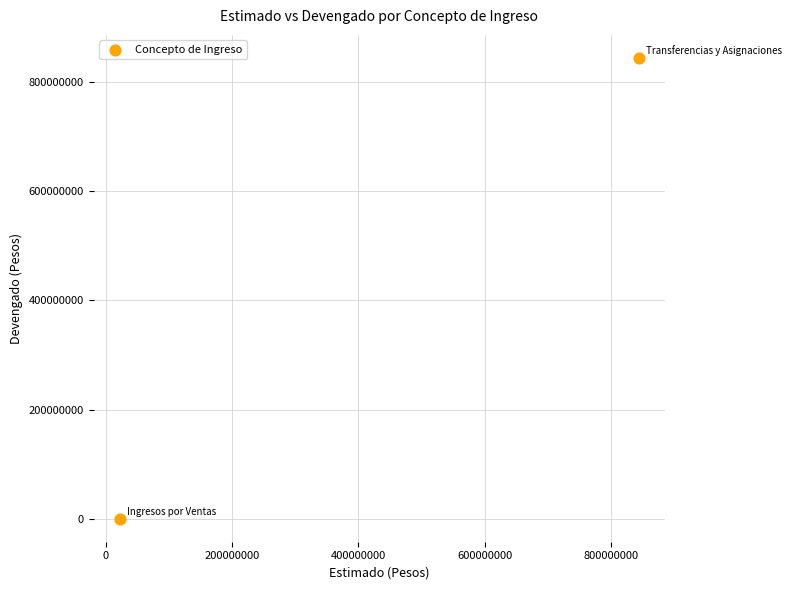

What is the range of Y values (max minus min)?

844552763